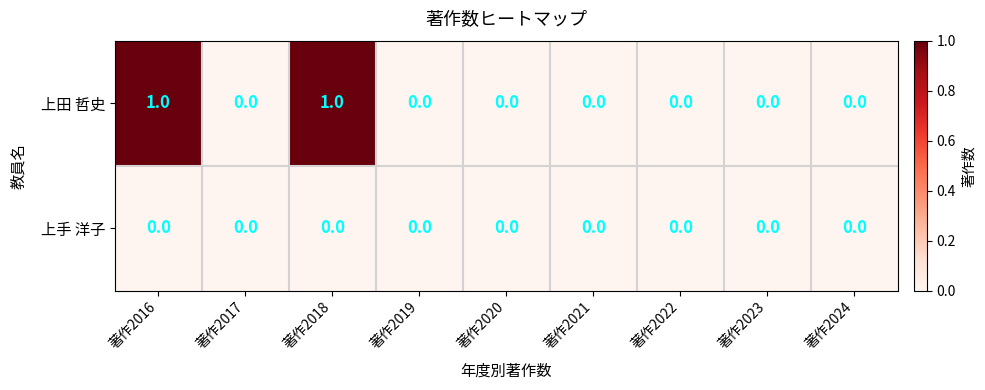

Which series has the widest spread of values?

上田 哲史